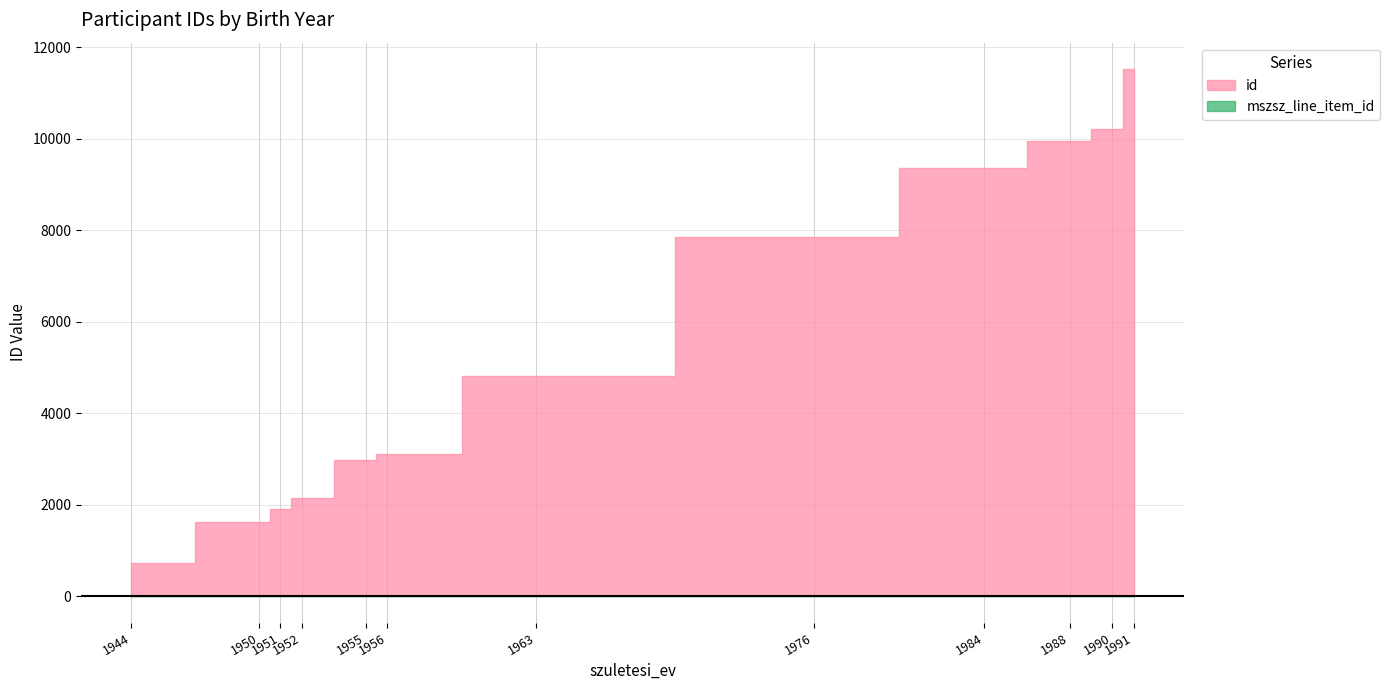

True or false: id and mszsz_line_item_id cross at least once.

False